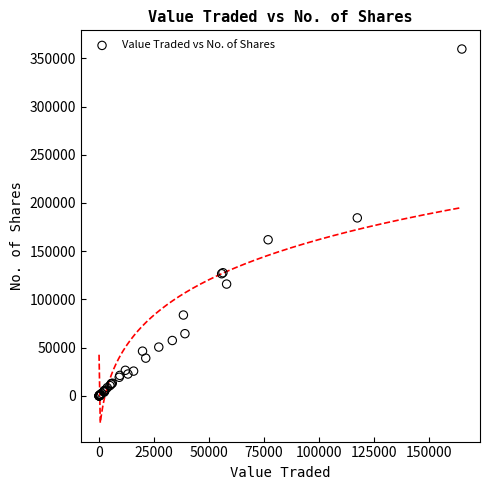

What Y value in the scatter plot is closest to 179797?

184559